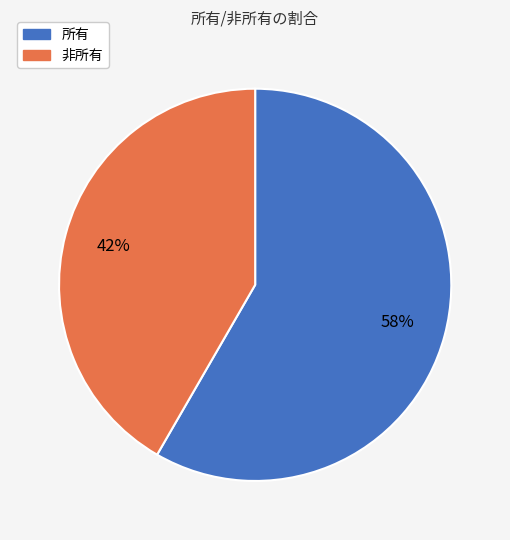

To the nearest percent, what is the combined percentage of 所有 and 非所有?

100%